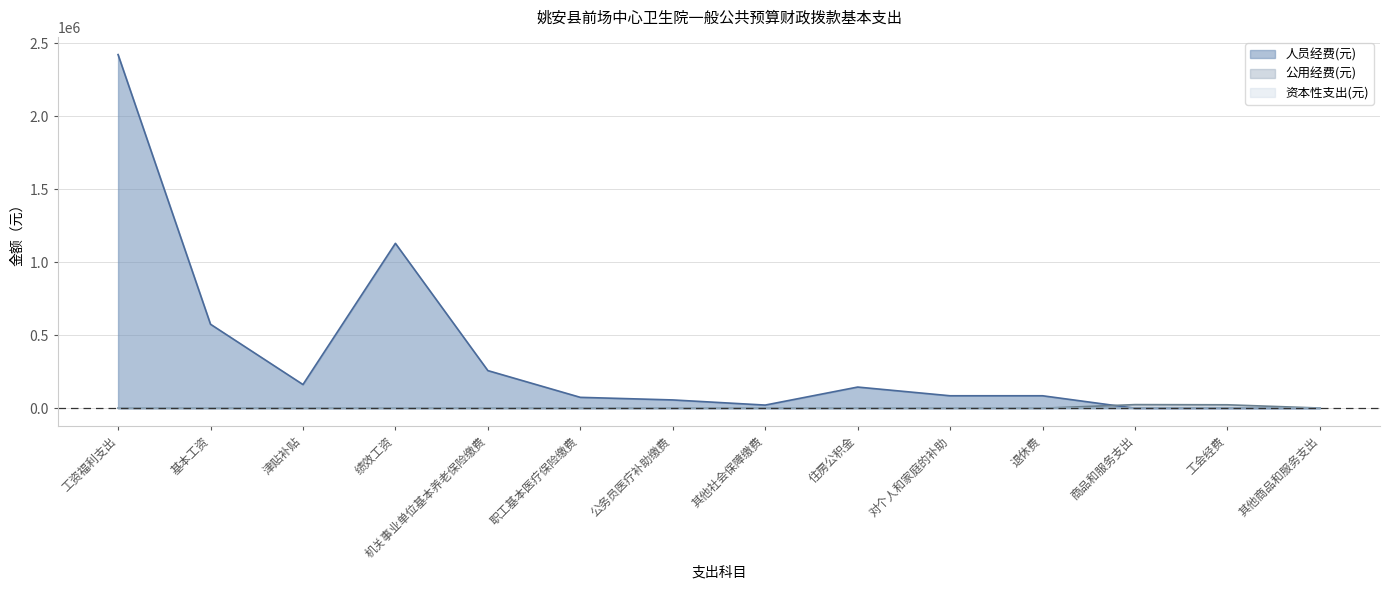

What is the difference between the highest and lowest values at 住房公积金?

144854.0